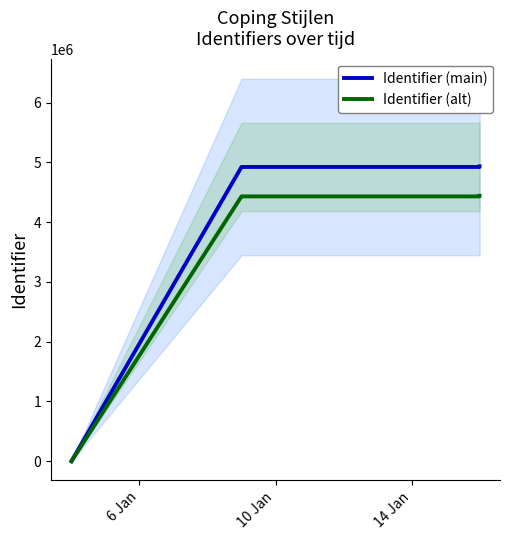

How many categories are shown in the chart?

13